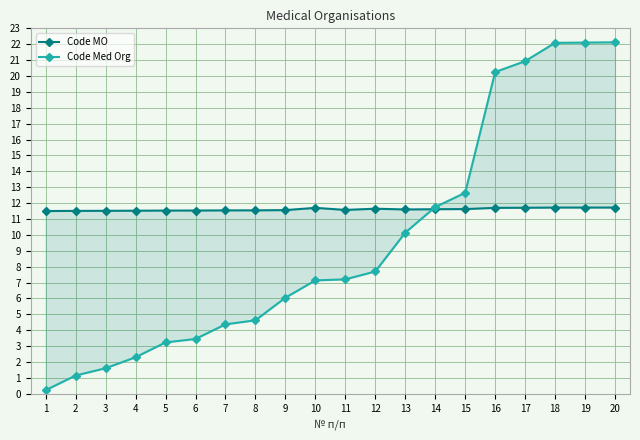

In Code MO, how many points are higher than both neighbors (excluding endpoints)?

2